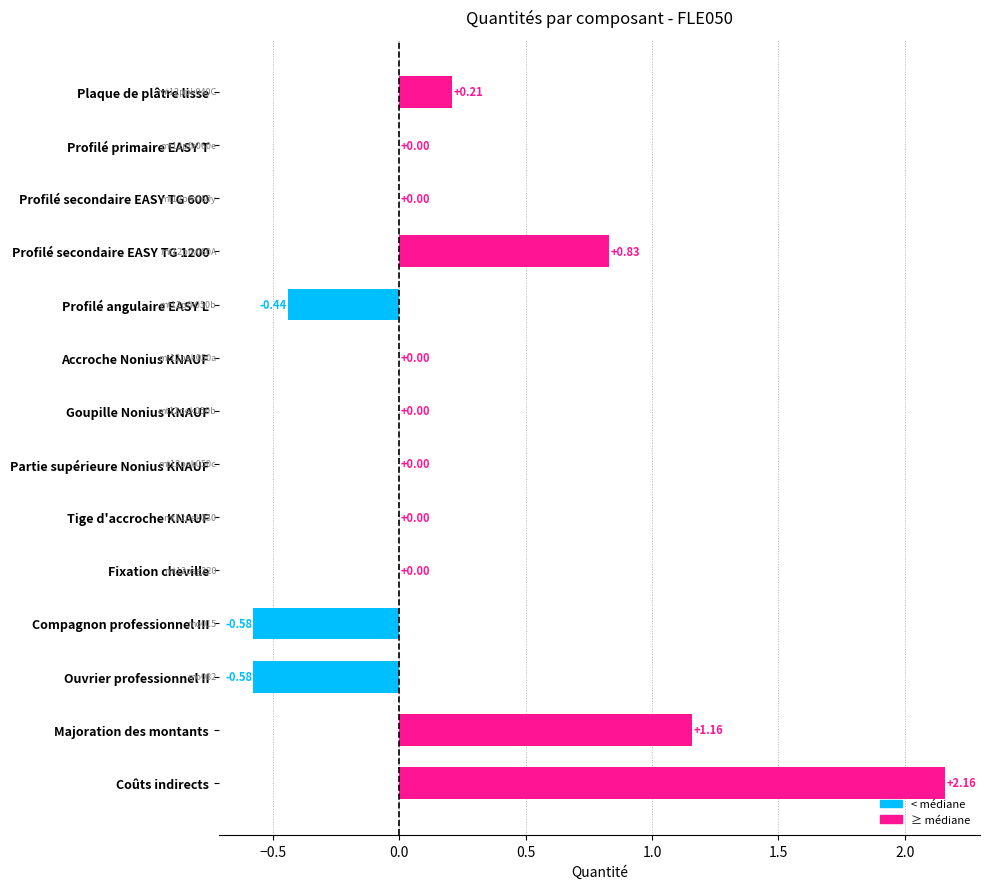

Which has a higher value, Profilé secondaire EASY TG 1200 or Compagnon professionnel III?

Profilé secondaire EASY TG 1200